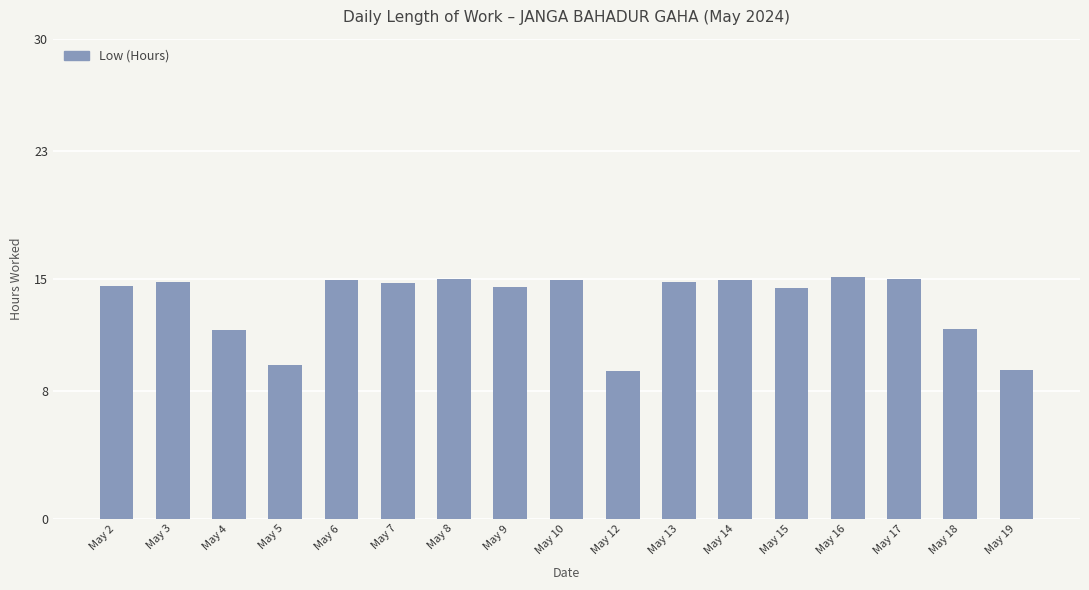

Where does the data first go above 14?

May 2